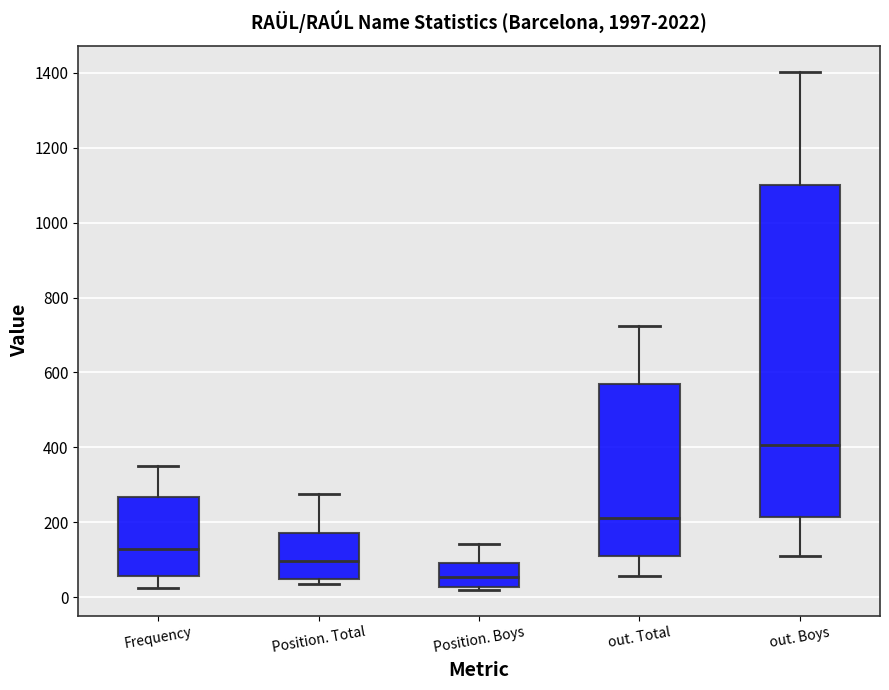

Reading left to right, read every box against the y-axis: the position of its median line, the range the box covers, and the ends of its whiskers. The values are not printed on the chart, so give them approximately, as read against the axis.

Frequency: median 120, box 60 to 260, whiskers 20 to 360
Position. Total: median 100, box 40 to 180, whiskers 40 (just below the box's lower edge) to 280
Position. Boys: median 60, box 20 to 100, whiskers 20 (just below the box's lower edge) to 140
out. Total: median 220, box 120 to 560, whiskers 60 to 720
out. Boys: median 400, box 220 to 1100, whiskers 120 to 1400